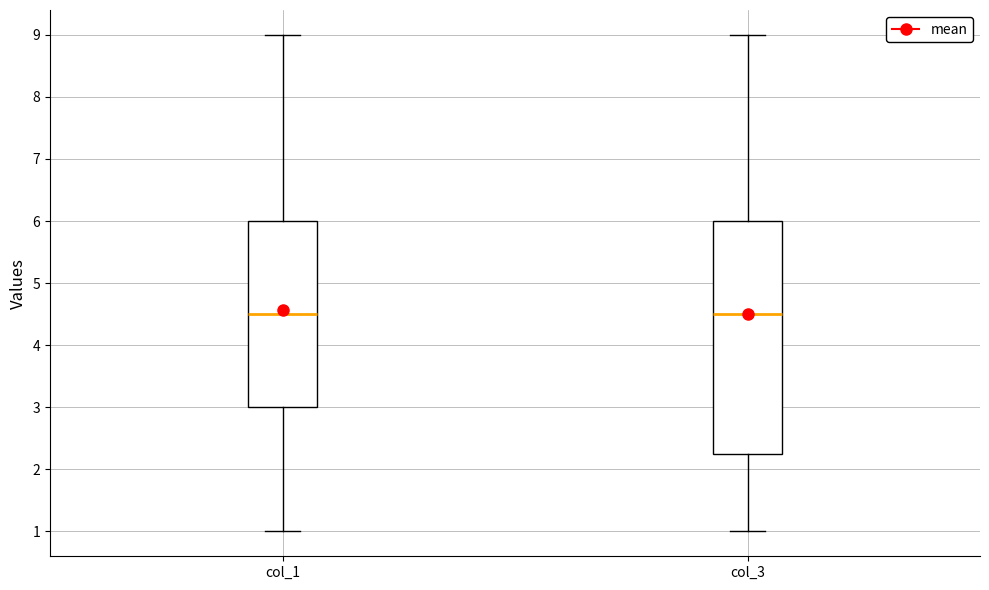

Reading left to right, read every box against the y-axis: the position of its median line, the range the box covers, and the ends of its whiskers. The values are not printed on the chart, so give them approximately, as read against the axis.

col_1: median 4.5, box 3.0 to 6.0, whiskers 1.0 to 9.0
col_3: median 4.5, box 2.3 to 6.0, whiskers 1.0 to 9.0